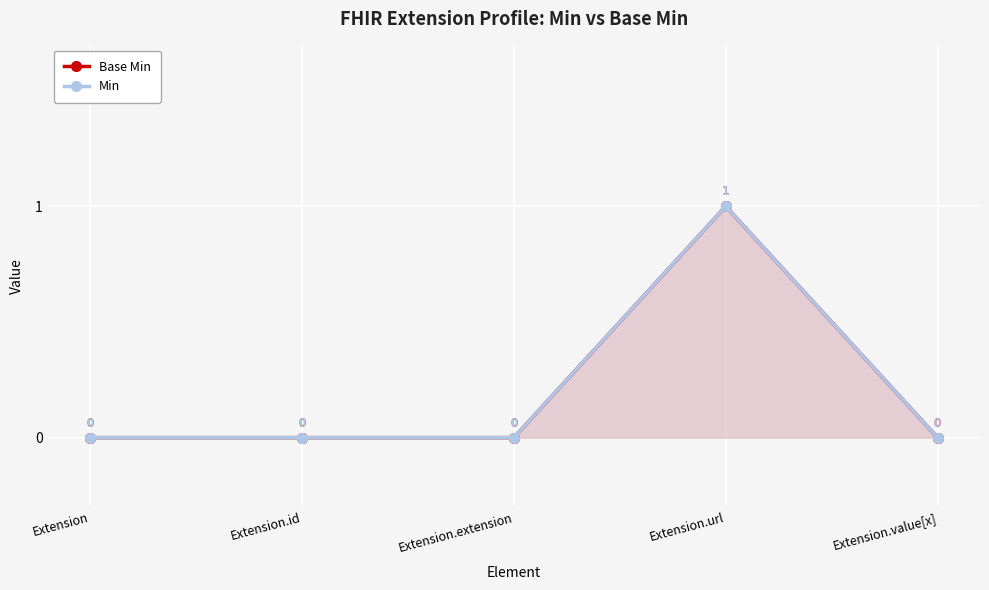

The Min series shows 0 at Extension.id. True or false?

True